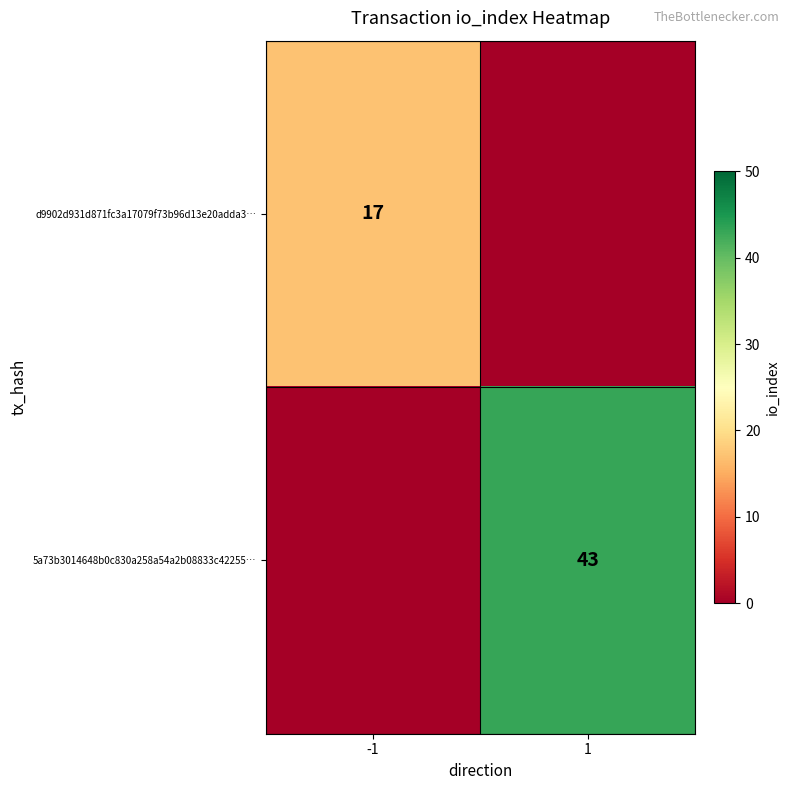

The value of d9902d931d871fc3a17079f73b96d13e20adda3… at -1 is 9. True or false?

False